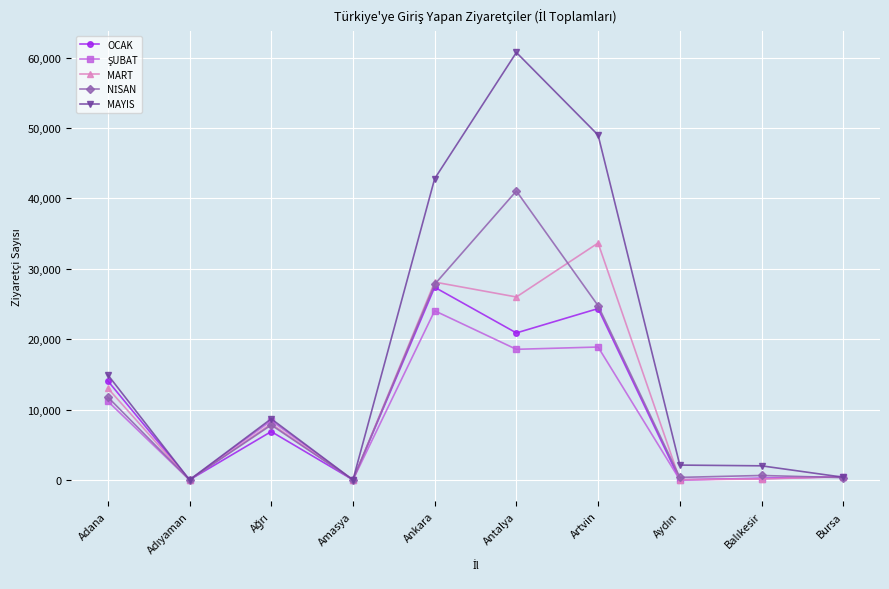

Which series has the largest range (max minus min)?

MAYIS